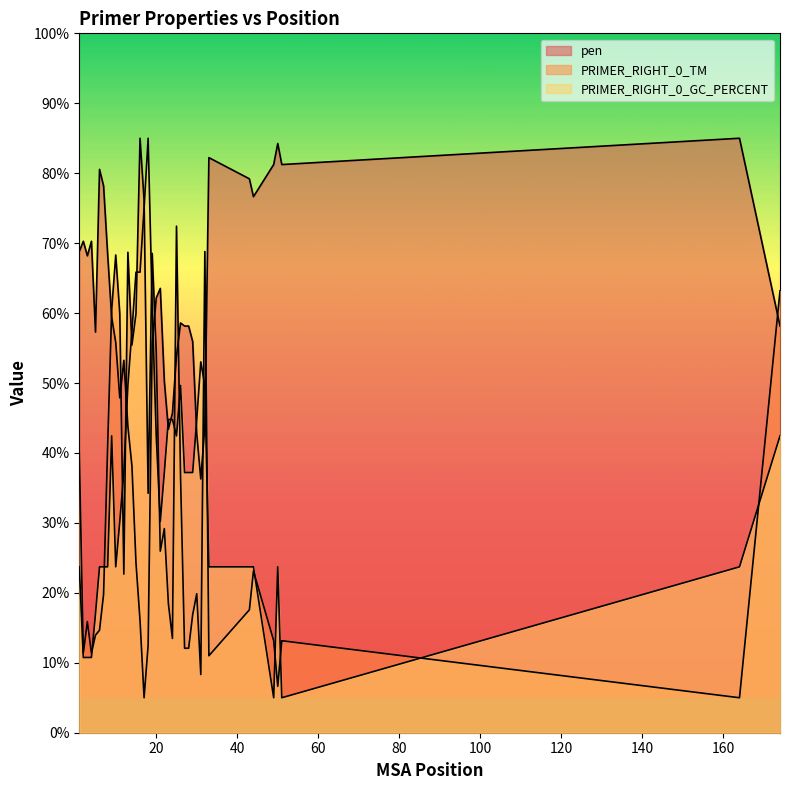

How many values in the PRIMER_RIGHT_0_GC_PERCENT series exceed 37?

22